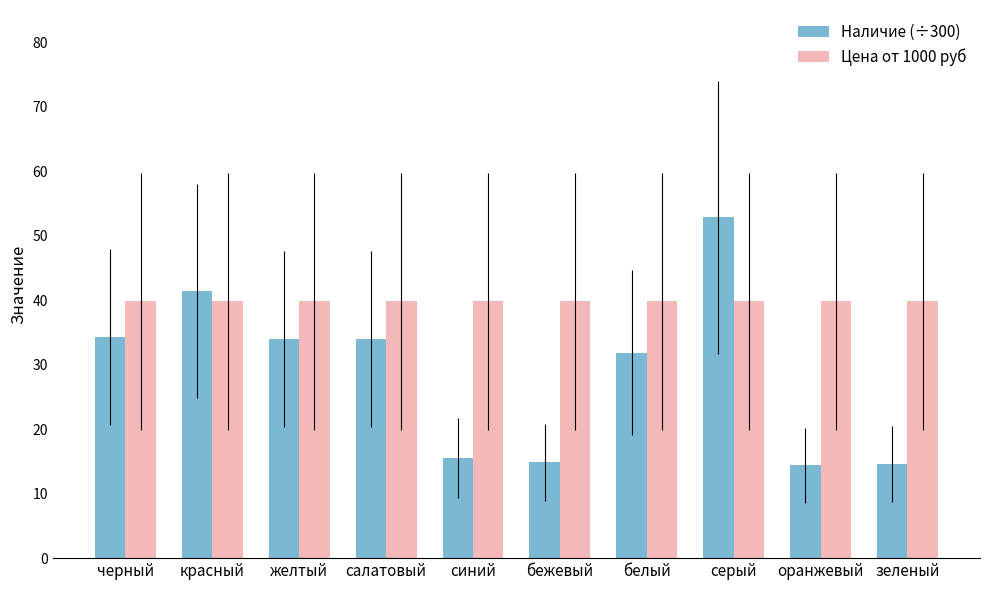

How many distinct data groups are displayed?

2